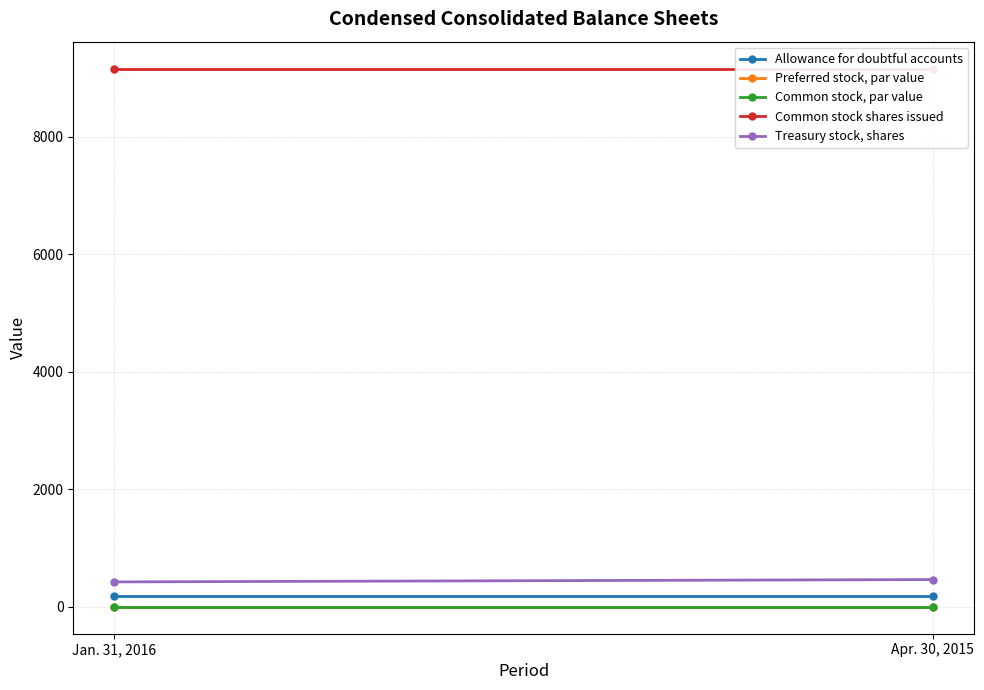

What is the total value across all series at Jan. 31, 2016?

9780